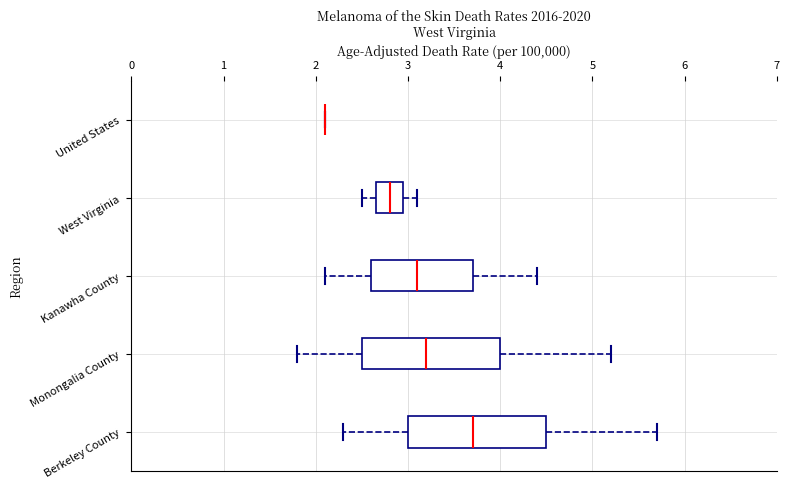

Reading bottom to top, transcribe this box plot: for each box, give where its median line is, the range the box spans, and where its two whiskers end, as read against the x-axis. The values are not printed on the chart, so give them approximately, as read against the axis.

Berkeley County: median 3.7, box 3.0 to 4.5, whiskers 2.3 to 5.7
Monongalia County: median 3.2, box 2.5 to 4.0, whiskers 1.8 to 5.2
Kanawha County: median 3.1, box 2.6 to 3.7, whiskers 2.1 to 4.4
West Virginia: median 2.8, box 2.7 to 3.0, whiskers 2.5 to 3.1
United States: box collapsed to a line at 2.1, whiskers 2.1 to 2.1